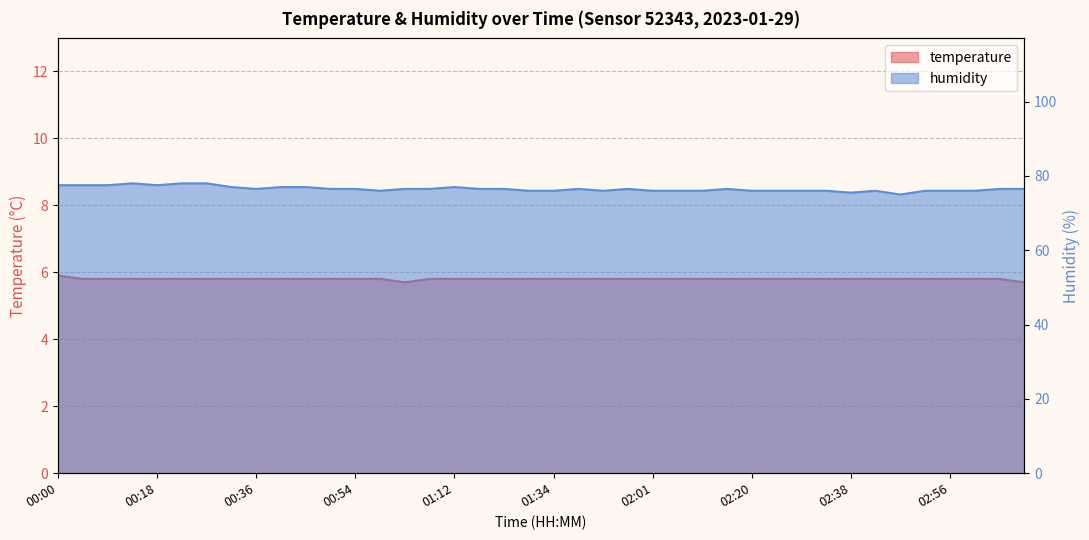

True or false: temperature and humidity intersect in this chart.

False